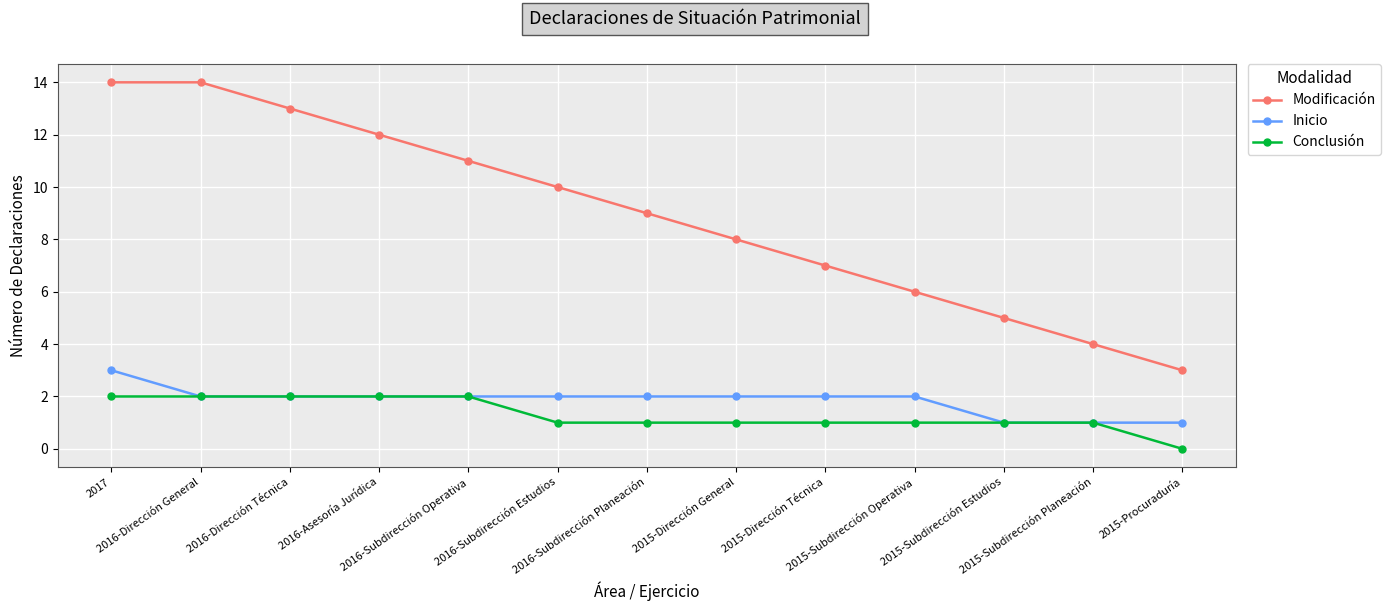

What is the sum of the Conclusión values at 2016-Subdirección Estudios and 2016-Dirección General?

3